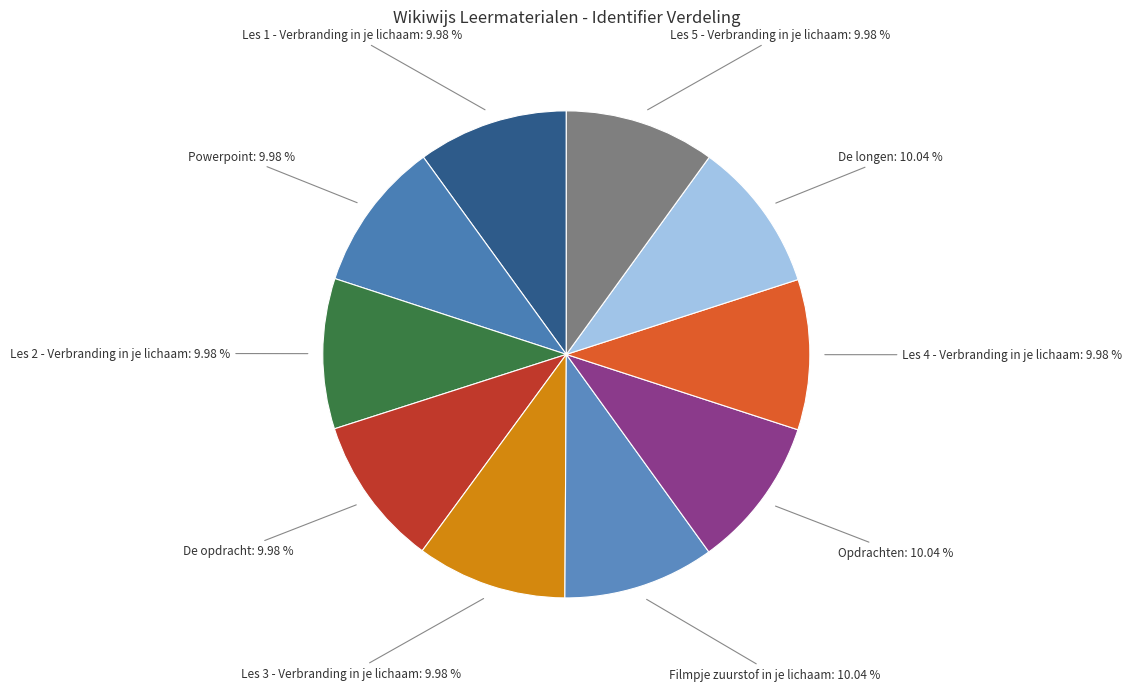

How many segments does this pie chart have?

10